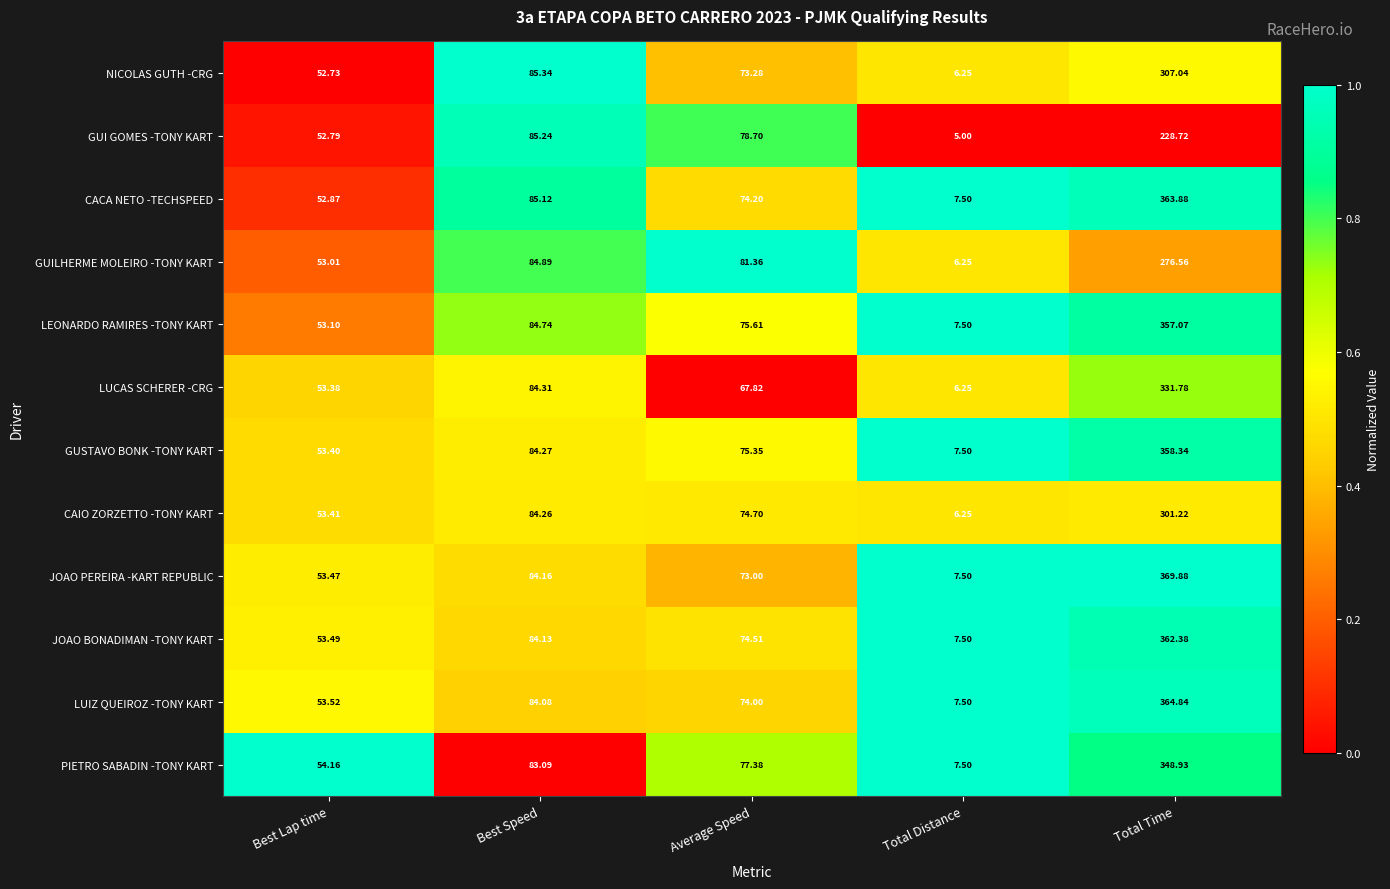

Which series has the largest range (max minus min)?

JOAO PEREIRA -KART REPUBLIC